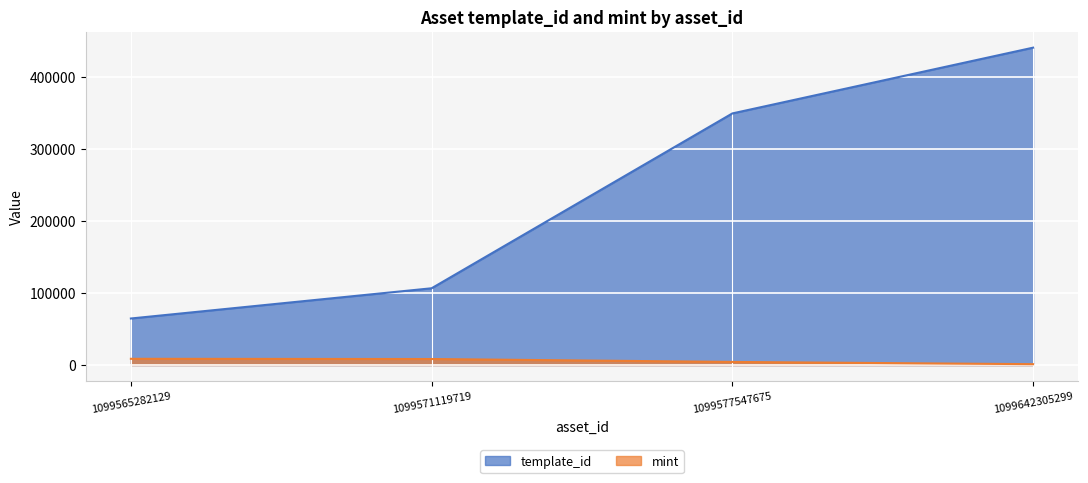

Is it true that template_id equals 64660 at 1099565282129?

True